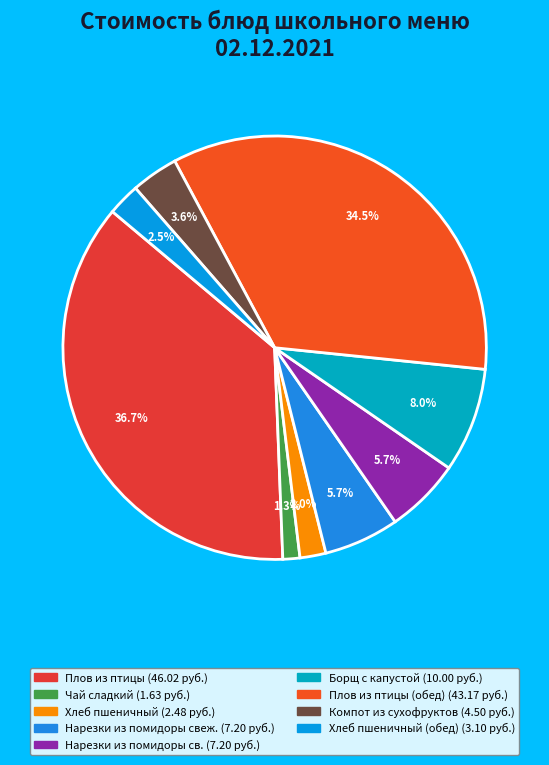

Count the number of slices in the pie.

9